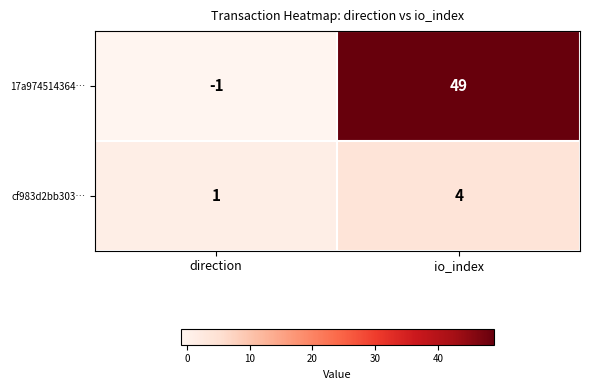

What is the maximum value shown in the chart?

49